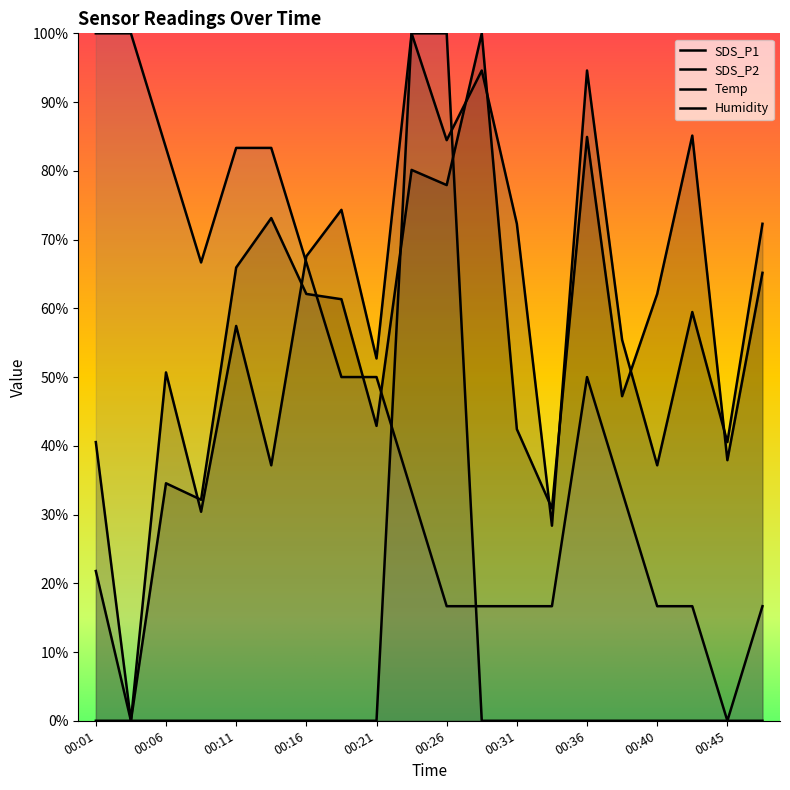

What is the sum of all SDS_P2 values?

1150.0